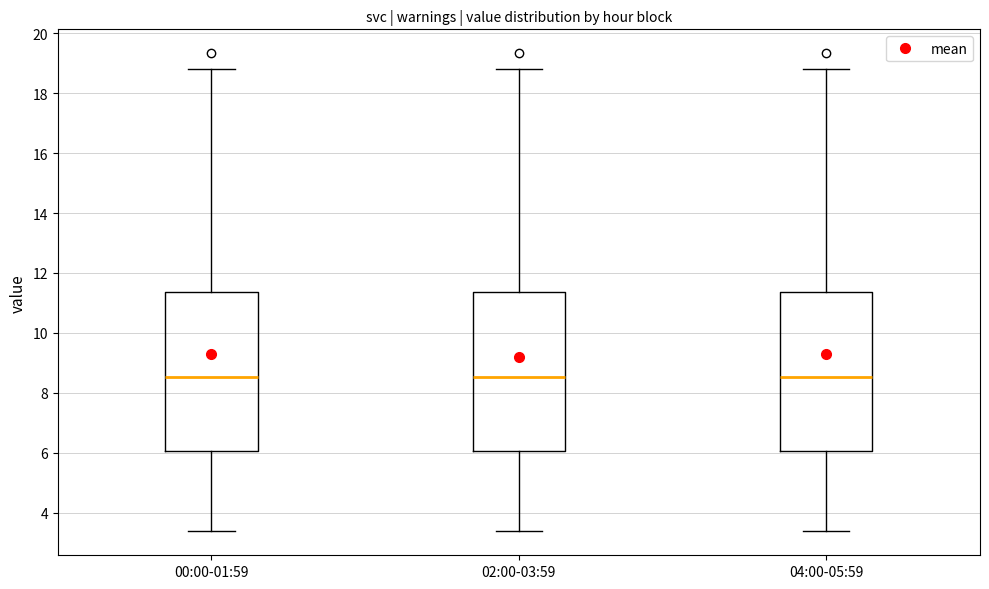

Reading left to right, read every box against the y-axis: the position of its median line, the range the box covers, and the ends of its whiskers. The values are not printed on the chart, so give them approximately, as read against the axis.

00:00-01:59: median 8.6, box 6.0 to 11.4, whiskers 3.4 to 18.8
02:00-03:59: median 8.6, box 6.0 to 11.4, whiskers 3.4 to 18.8
04:00-05:59: median 8.6, box 6.0 to 11.4, whiskers 3.4 to 18.8